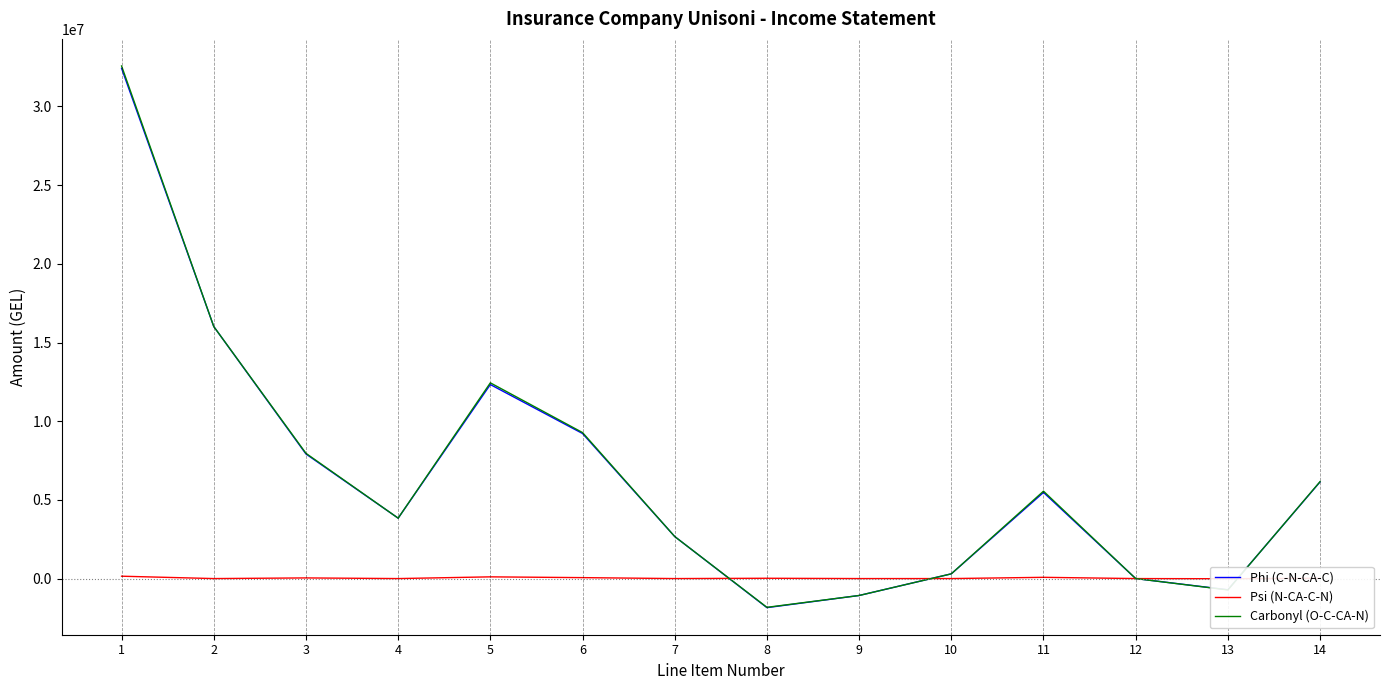

Rank the series by their maximum value, from highest to lowest.

Carbonyl (O-C-CA-N), Phi (C-N-CA-C), Psi (N-CA-C-N)